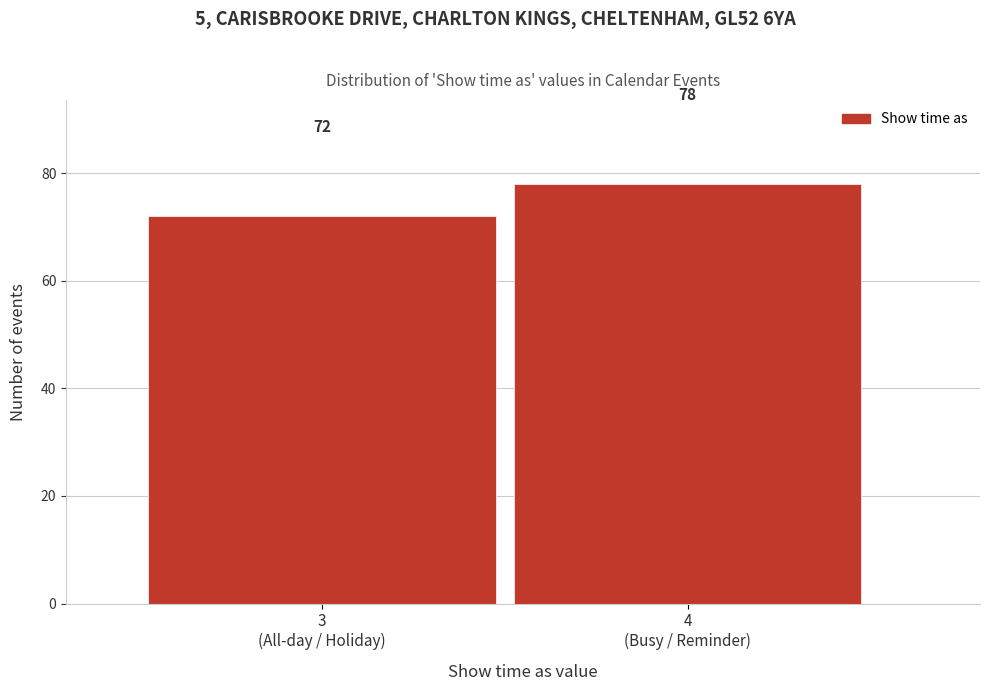

Reading left to right, list all the values displayed in this chart.

72	78